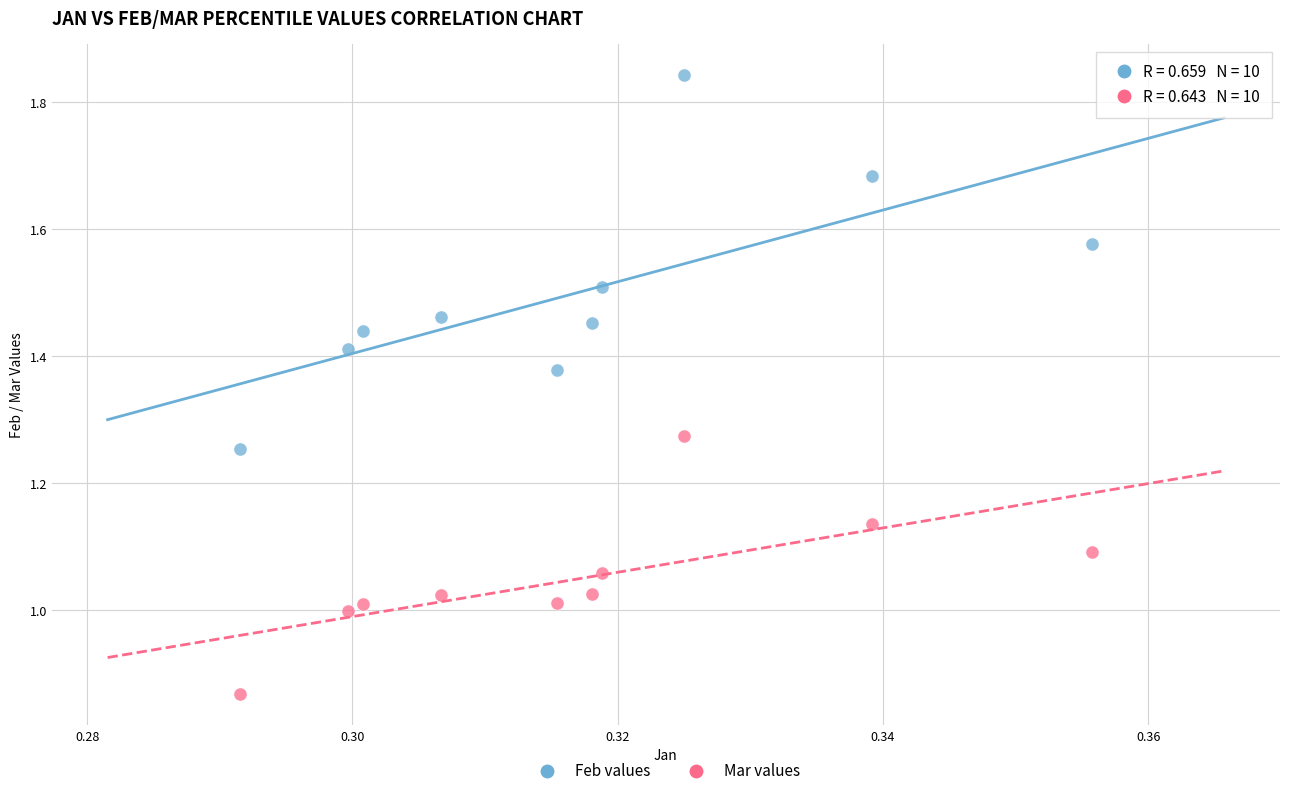

What are all the series names shown in the legend?

Feb values, Mar values